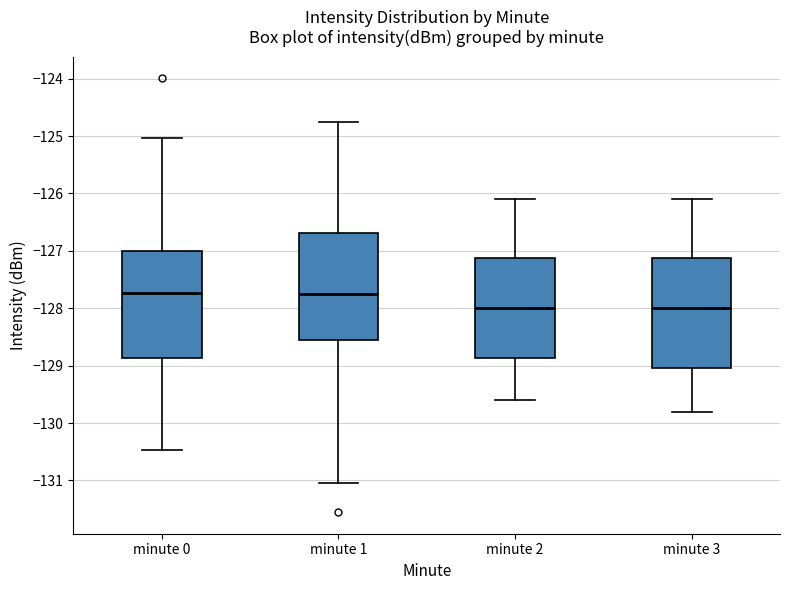

Reading left to right, transcribe this box plot: for each box, give where its median line is, the range the box spans, and where its two whiskers end, as read against the y-axis. The values are not printed on the chart, so give them approximately, as read against the axis.

minute 0: median -127.7, box -128.9 to -127.0, whiskers -130.5 to -125.0
minute 1: median -127.7, box -128.5 to -126.7, whiskers -131.0 to -124.8
minute 2: median -128.0, box -128.9 to -127.1, whiskers -129.6 to -126.1
minute 3: median -128.0, box -129.0 to -127.1, whiskers -129.8 to -126.1